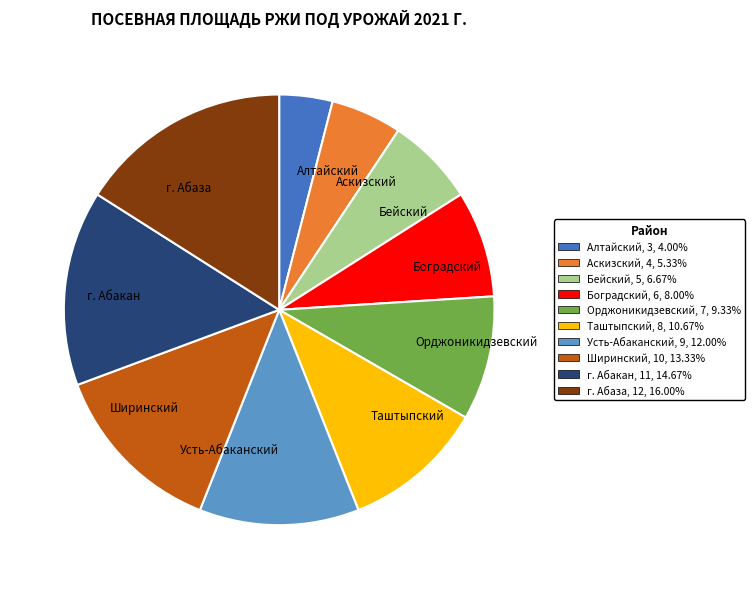

Rank the categories by value from lowest to highest.

Алтайский, Аскизский, Бейский, Боградский, Орджоникидзевский, Таштыпский, Усть-Абаканский, Ширинский, г. Абакан, г. Абаза